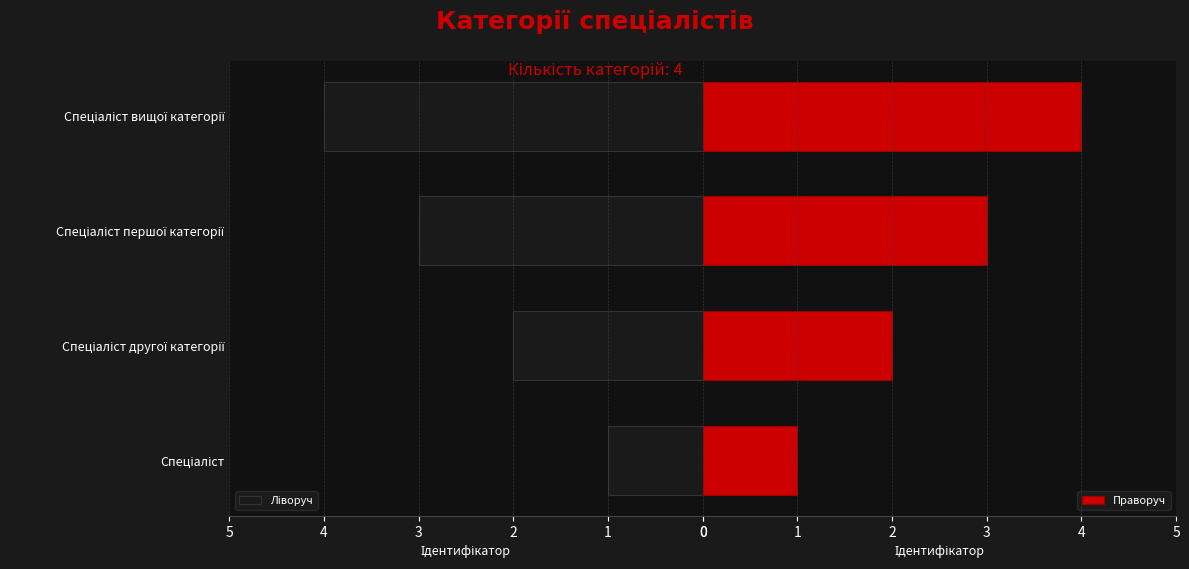

Is the value of Праворуч at Спеціаліст першої категорії greater than the value of Ліворуч at Спеціаліст?

Yes